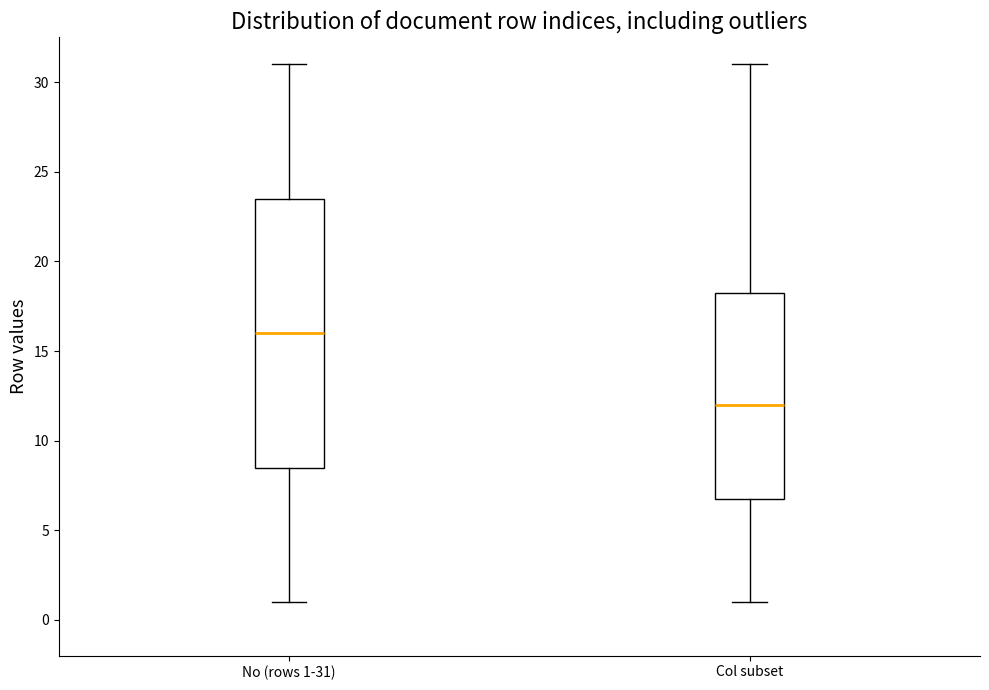

Which box has the lowest median line?

Col subset